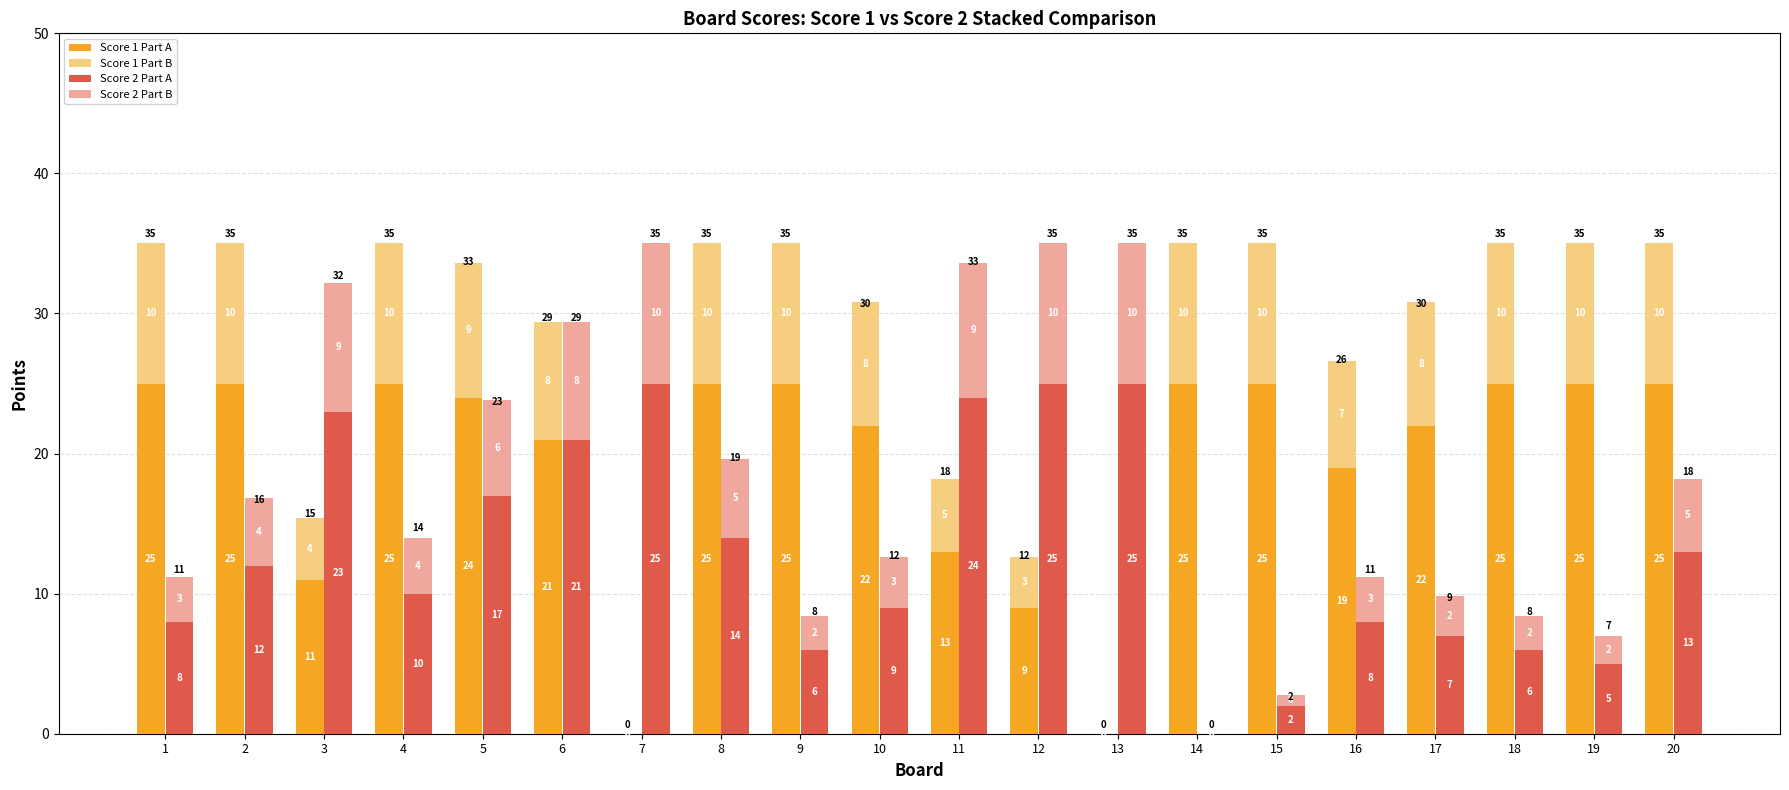

Rank the categories by Score 1 Part A value from highest to lowest.

1, 2, 4, 8, 9, 14, 15, 18, 19, 20, 5, 10, 17, 6, 16, 11, 3, 12, 7, 13